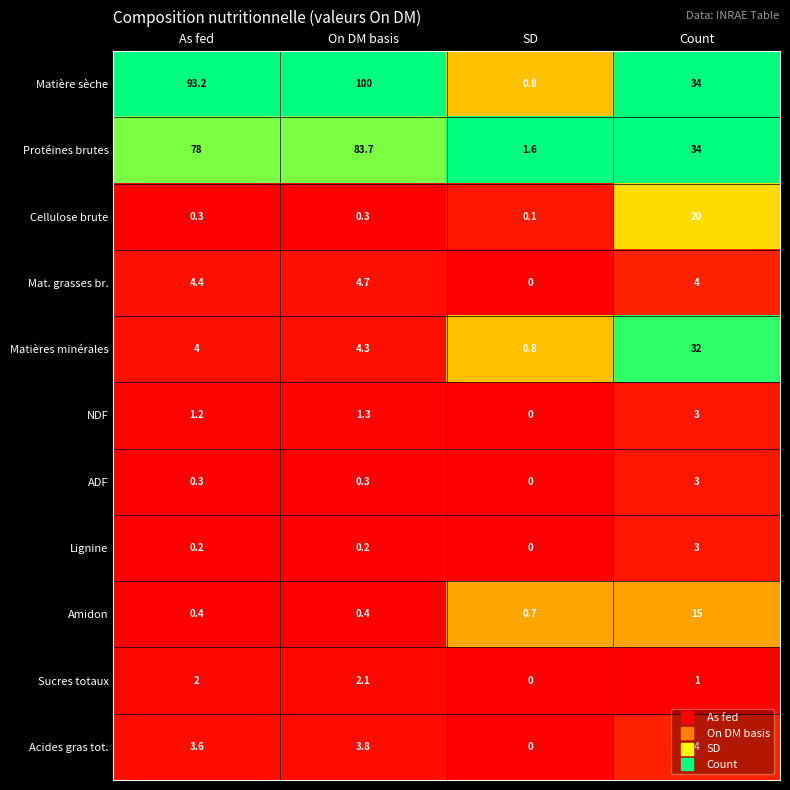

Count the number of data series in this chart.

11